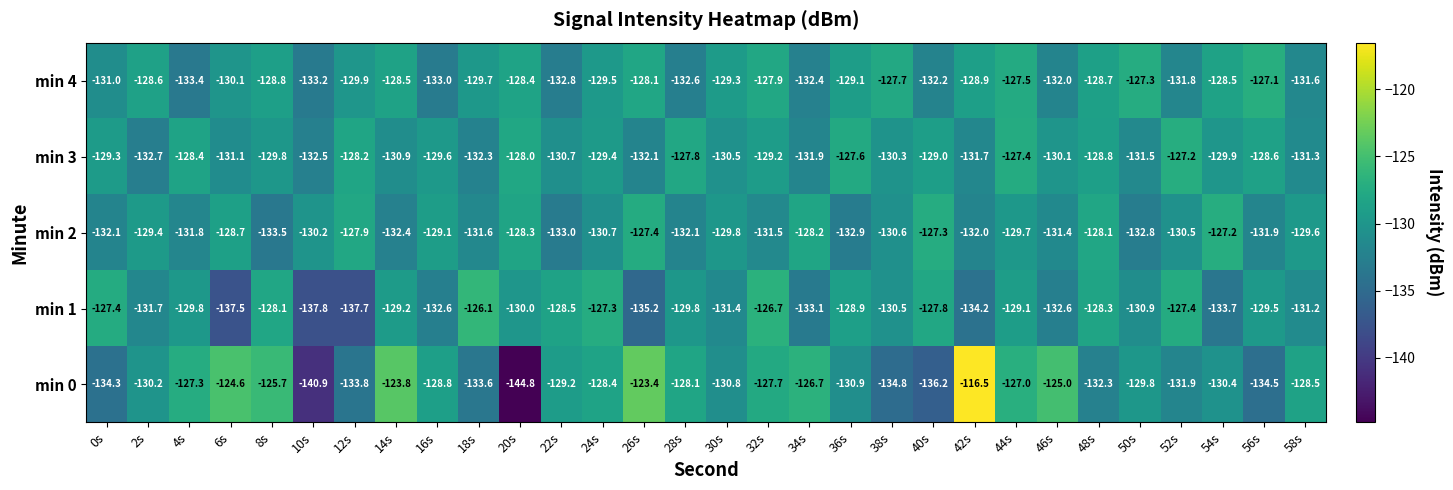

How many distinct data groups are displayed?

5